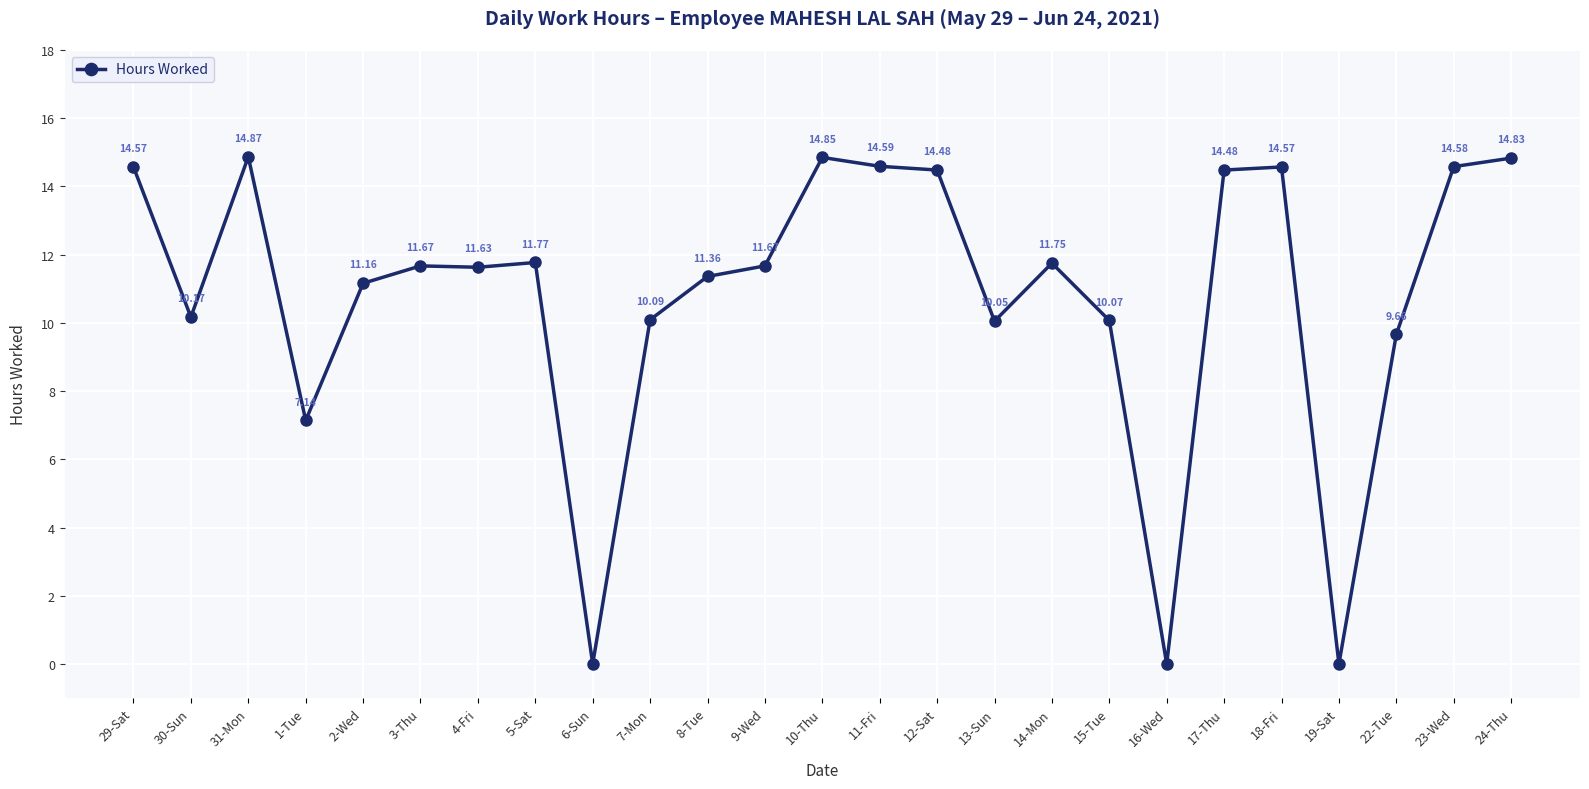

How many data points are less than 11?

9